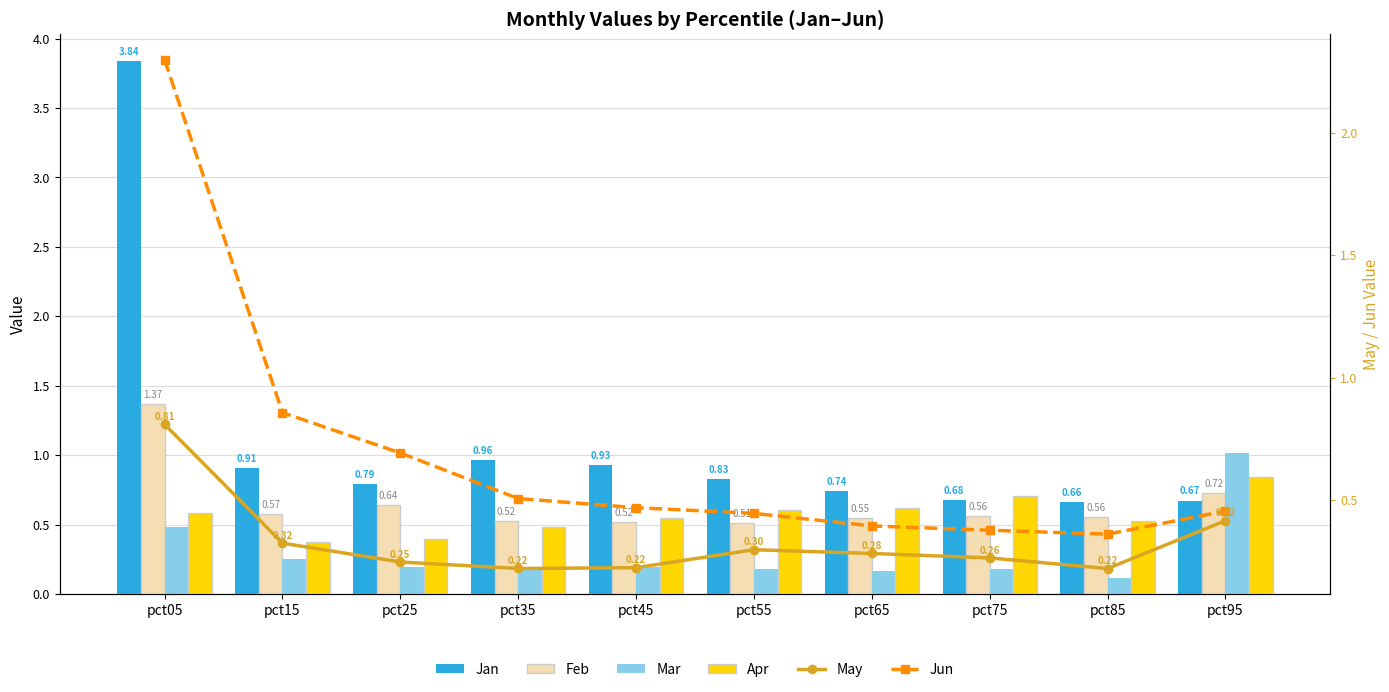

Which series changed the most between pct15 and pct55?

Jun